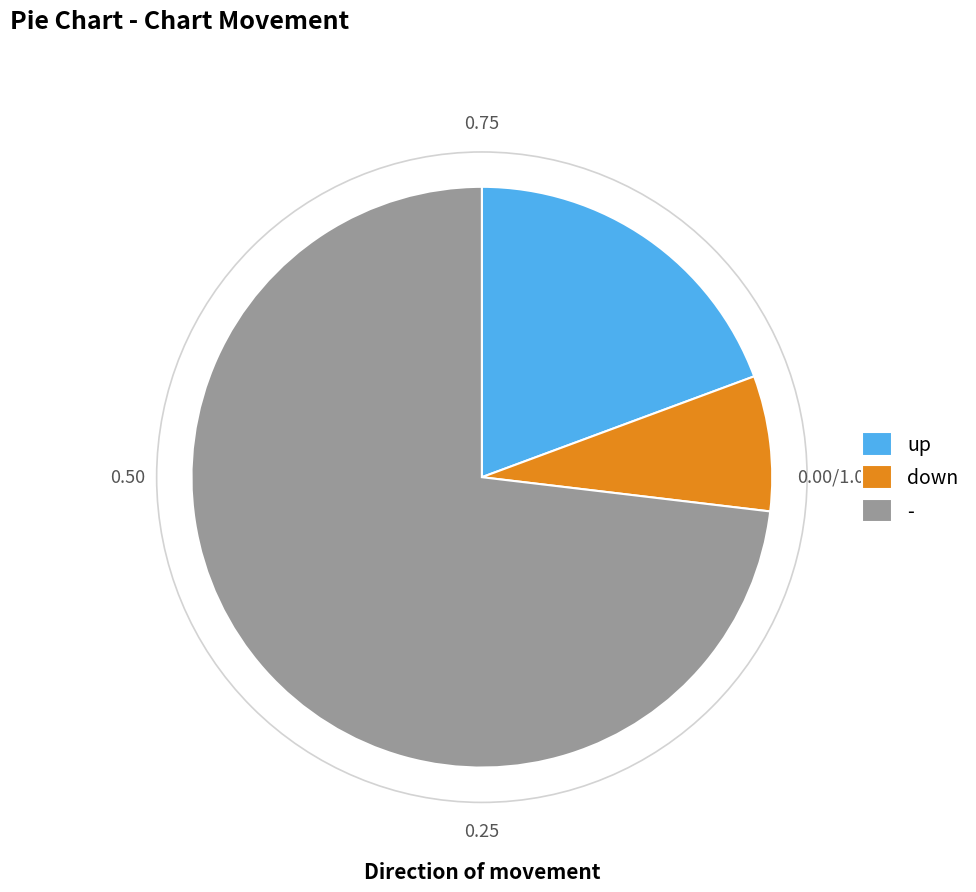

How many slices are in this pie chart?

3